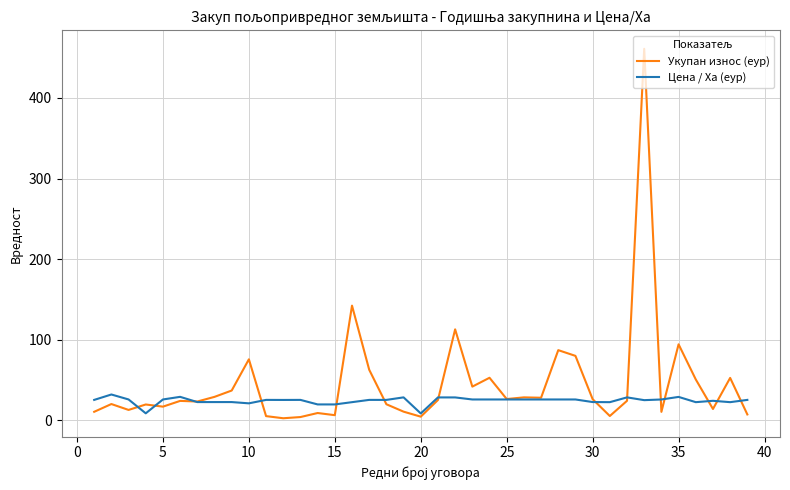

How many lines are shown in the chart?

2